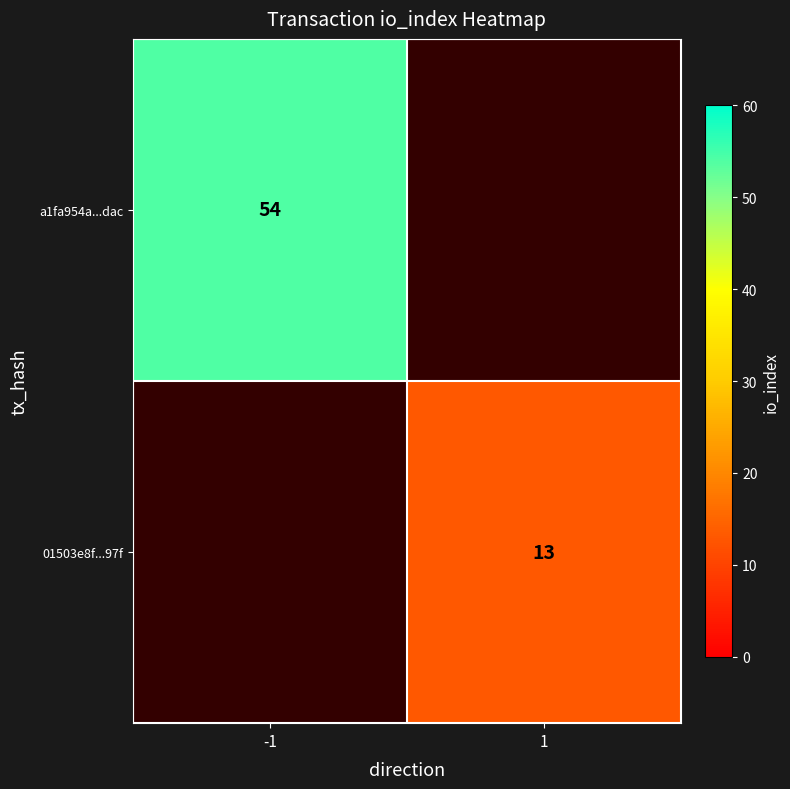

At how many categories does at least one series exceed 17?

1